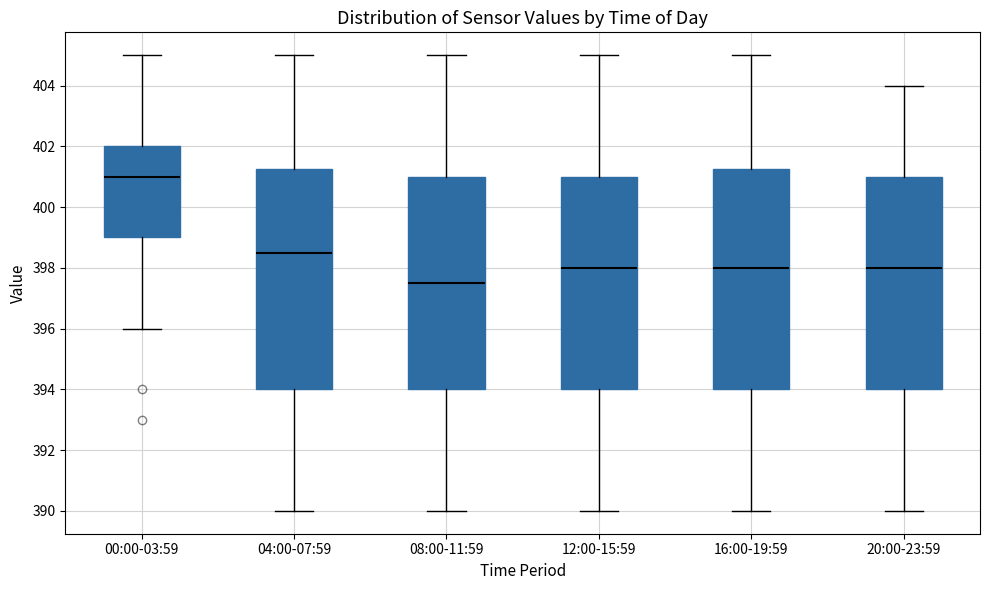

Which box has the highest median line?

00:00-03:59